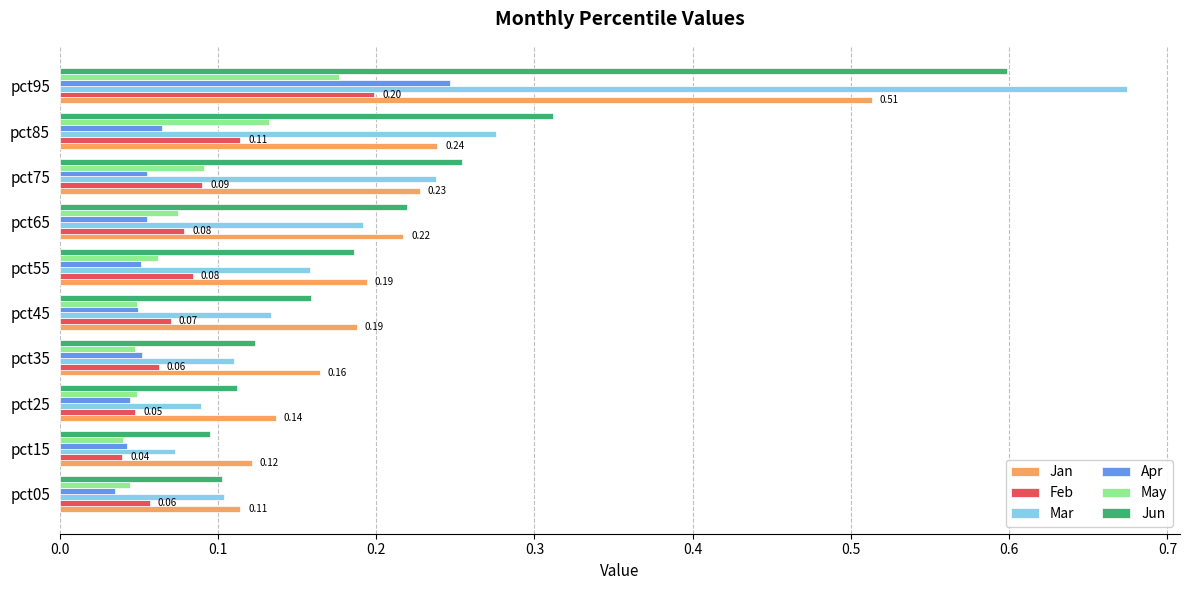

At which category is the sum across all series the highest?

pct95